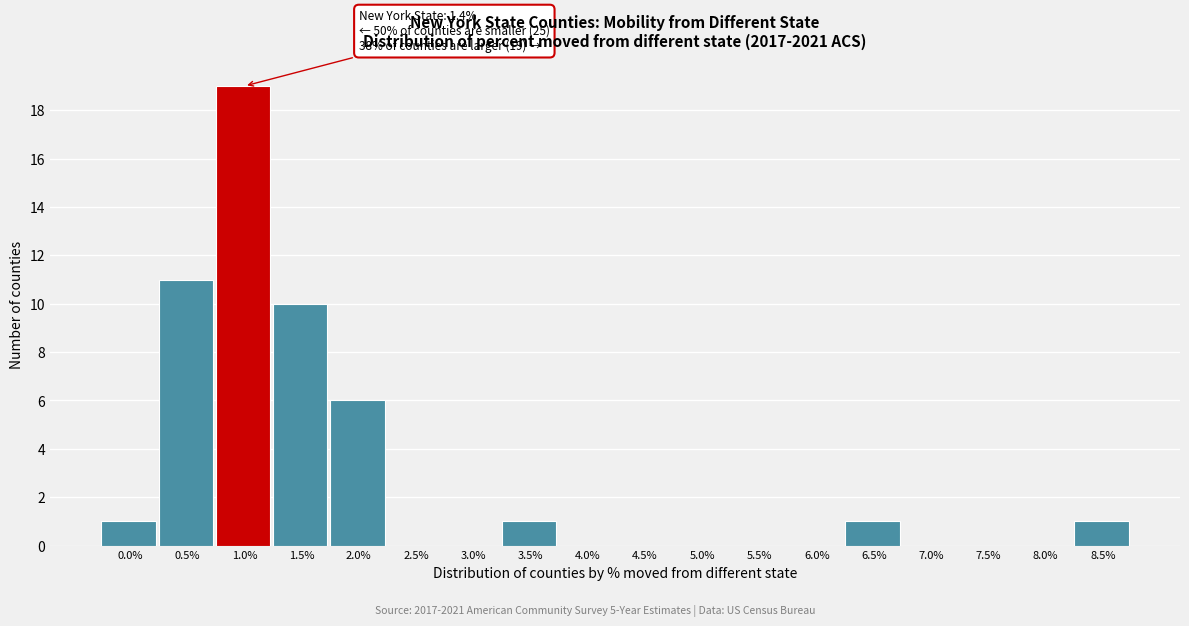

Reading left to right, extract all data points from this chart.

0.0%=1	0.5%=11	1.0%=19	1.5%=10	2.0%=6	2.5%=0	3.0%=0	3.5%=1	4.0%=0	4.5%=0	5.0%=0	5.5%=0	6.0%=0	6.5%=1	7.0%=0	7.5%=0	8.0%=0	8.5%=1